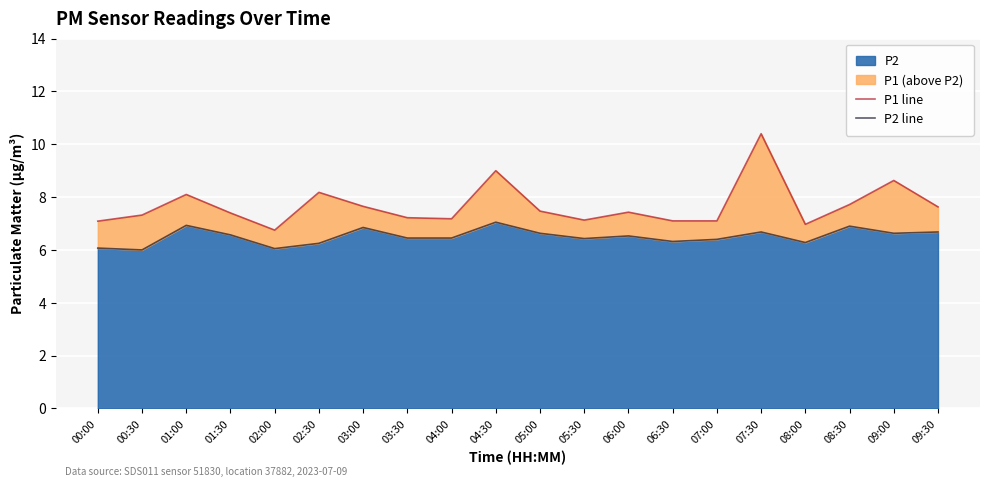

Which label corresponds to the smallest value in the chart?

00:30